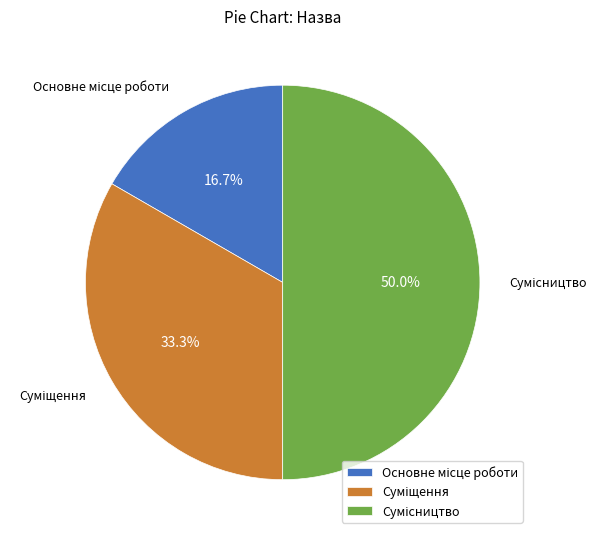

To the nearest percent, what is the average slice percentage?

33%